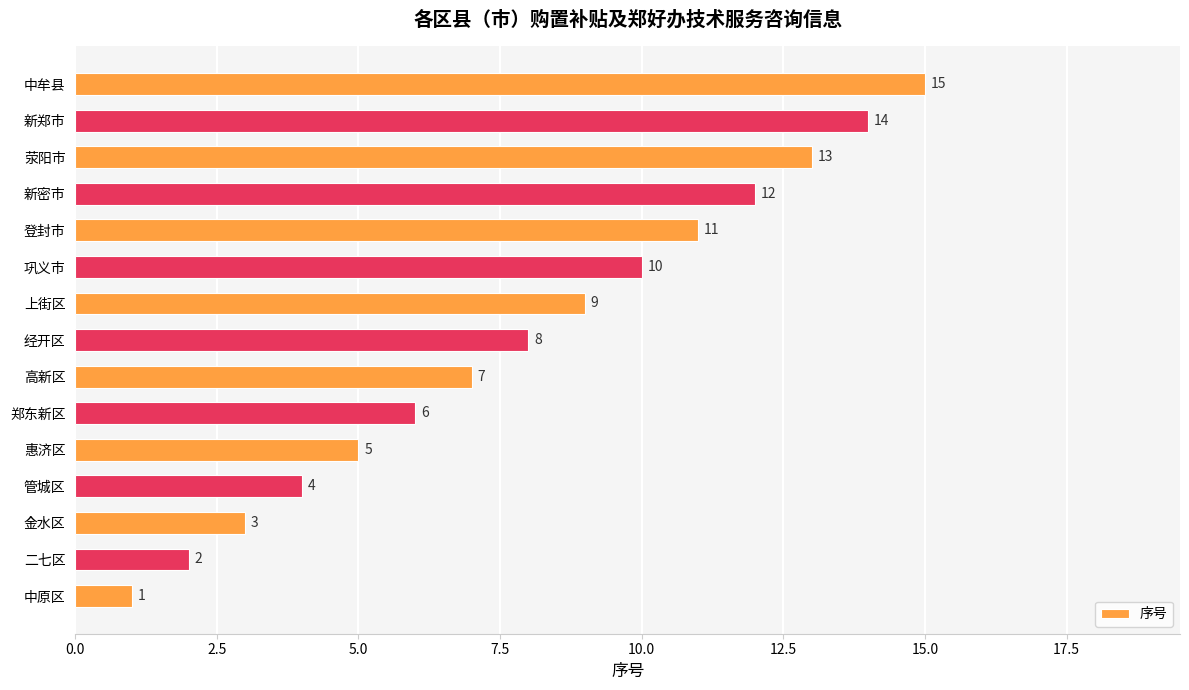

Where is the data nearest to the value 8?

经开区